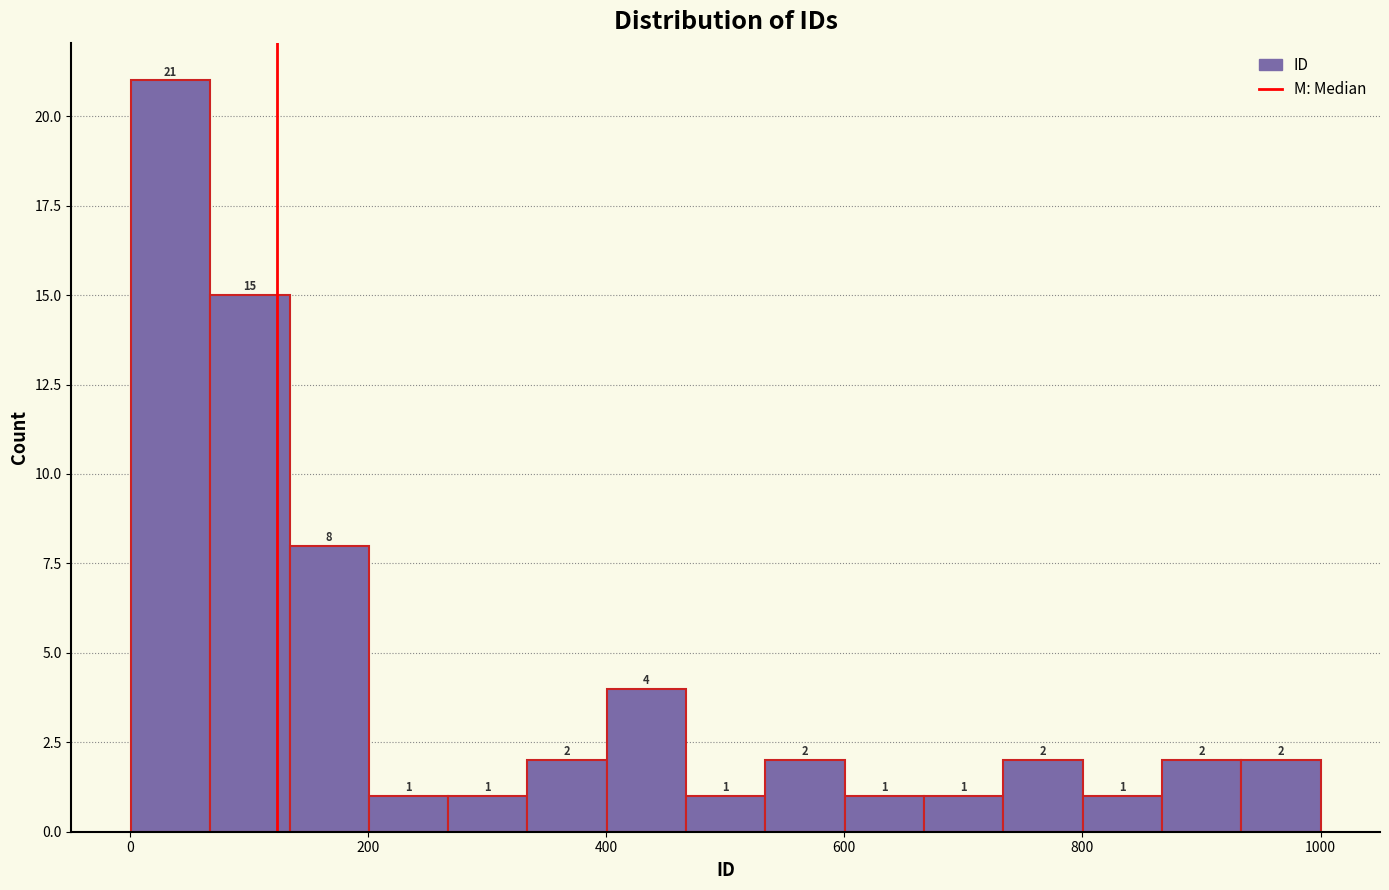

Around what value on the x-axis is the tallest bar? Give the approximate position of its centre, as read against the axis.

40